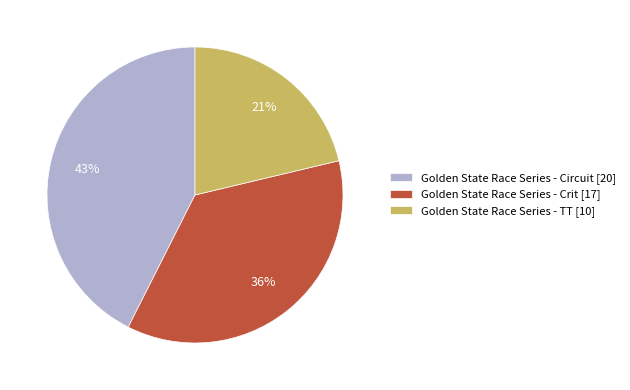

Count the number of slices in the pie.

3